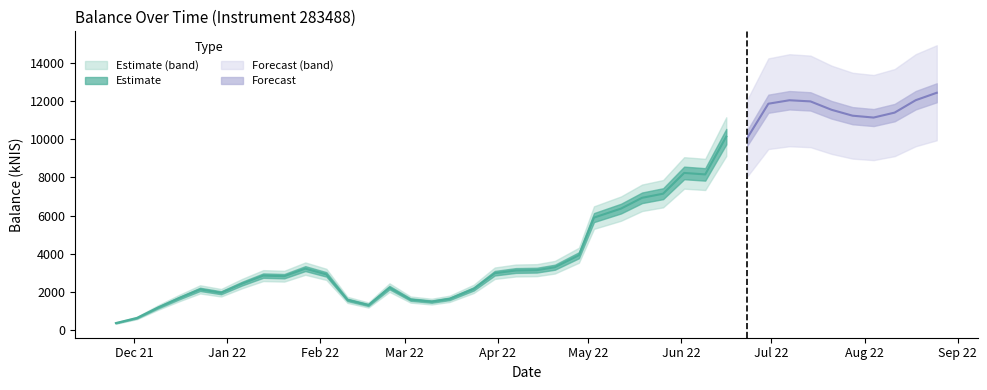

What is the average value?

5482.6